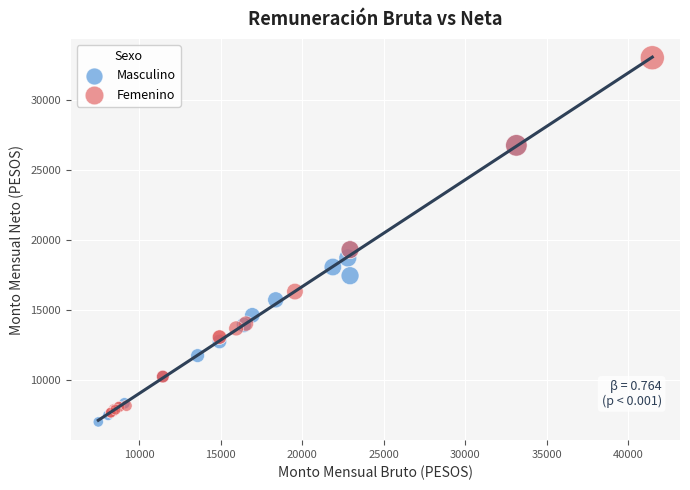

Which series contains the highest Y value?

Femenino